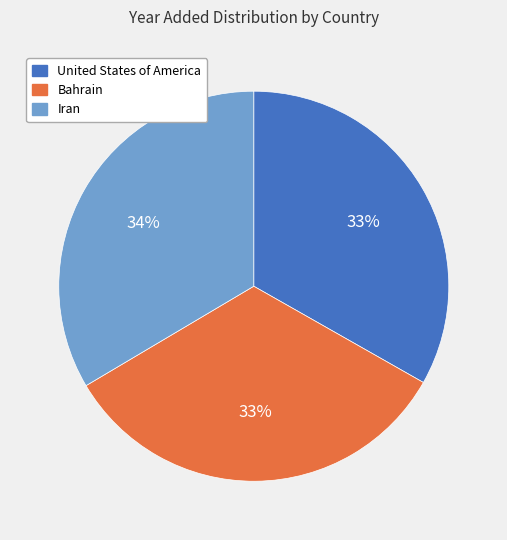

To the nearest percent, what is the average slice percentage?

33%